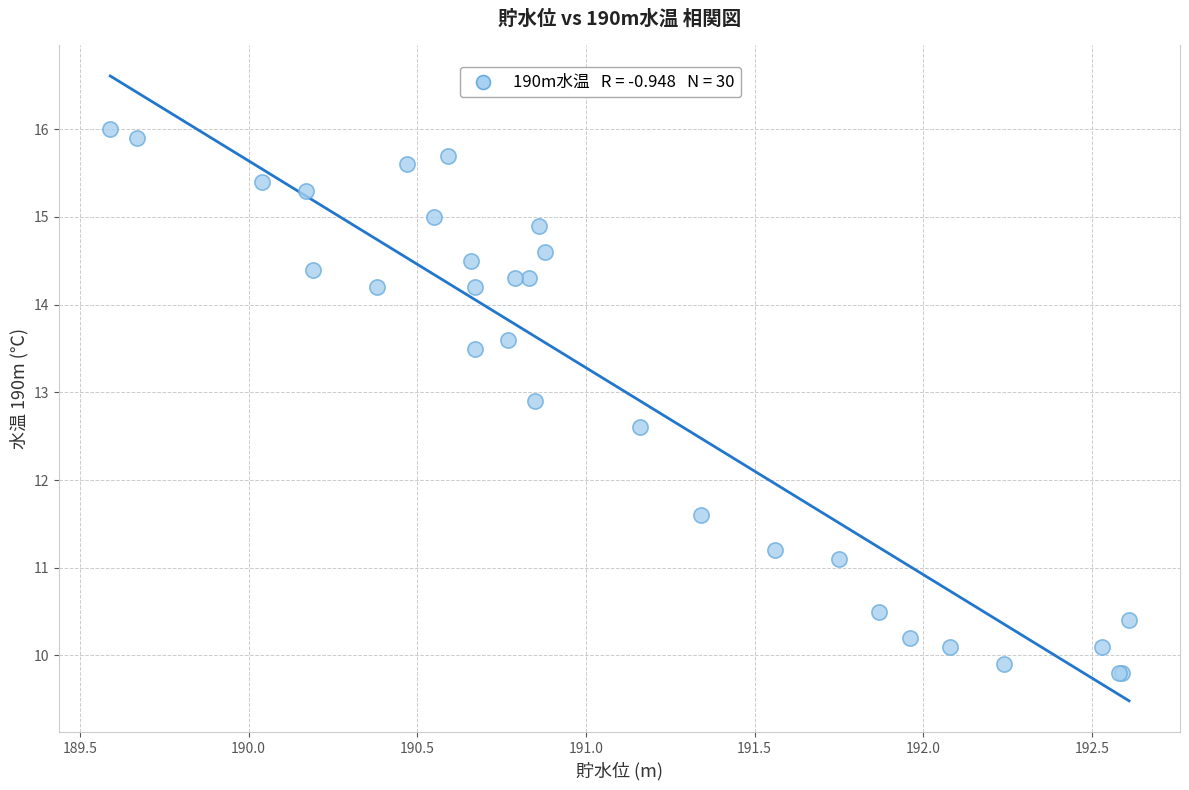

What Y value in the scatter plot is closest to 12?

11.6